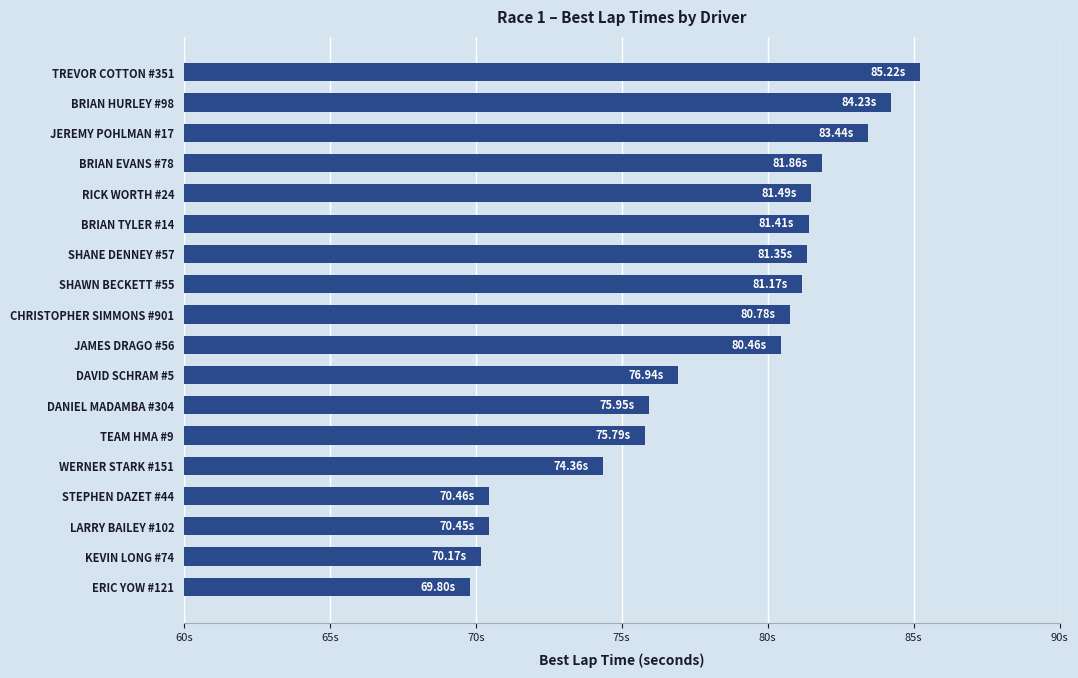

Which label corresponds to the smallest value in the chart?

ERIC YOW #121